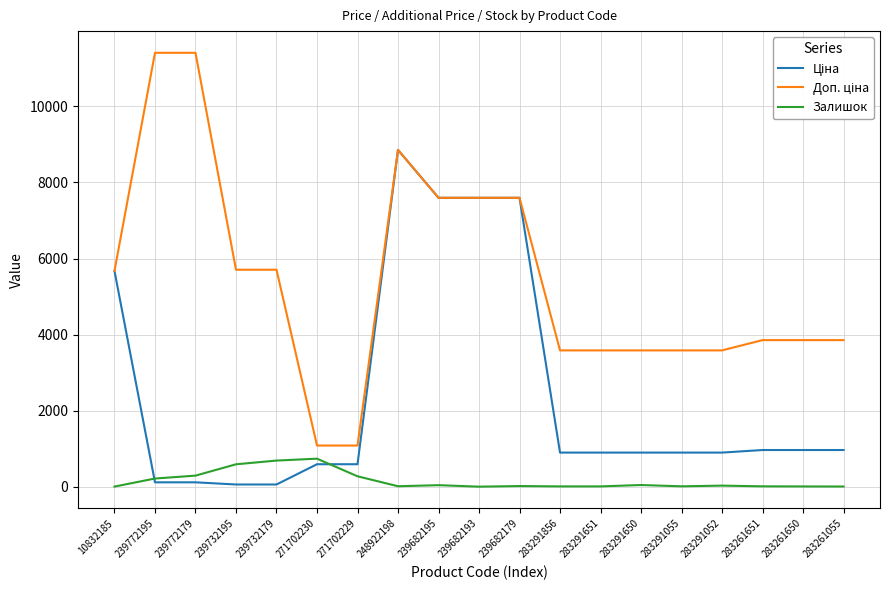

Is it true that Залишок equals 176.2 at 271702230?

False